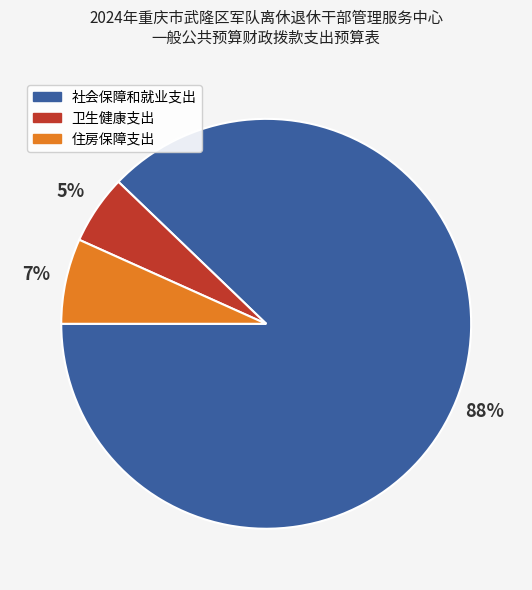

Which slice is the smallest?

卫生健康支出